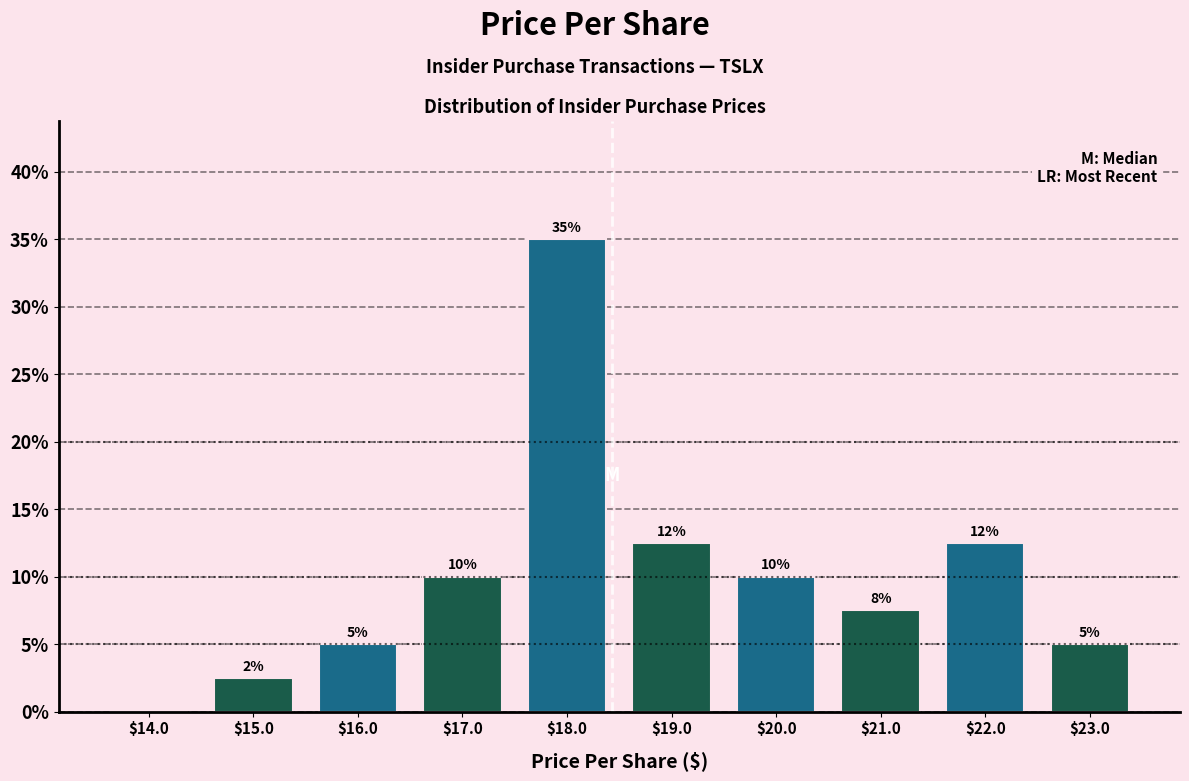

Over which range of the x-axis is the bar tallest?

17.5 to 18.5